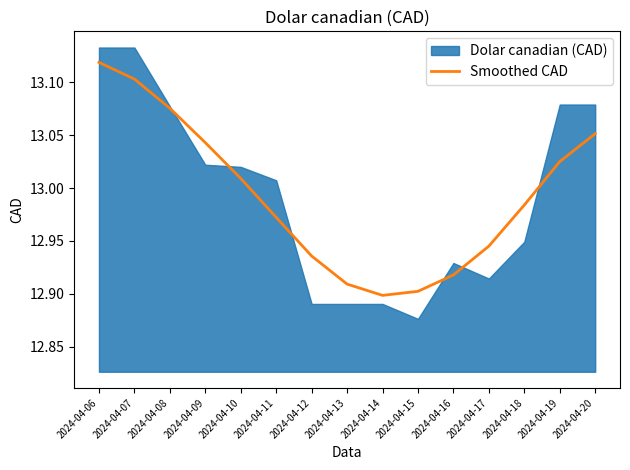

What is the sum of the values at 2024-04-18 and 2024-04-16?

25.9